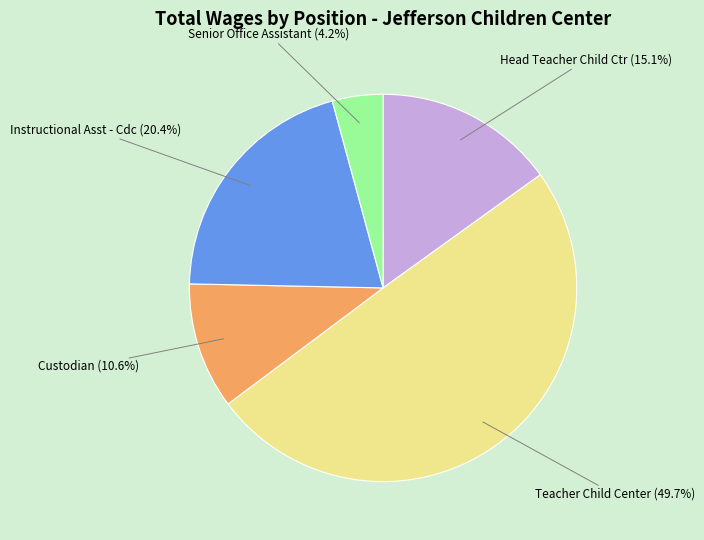

How many segments does this pie chart have?

5